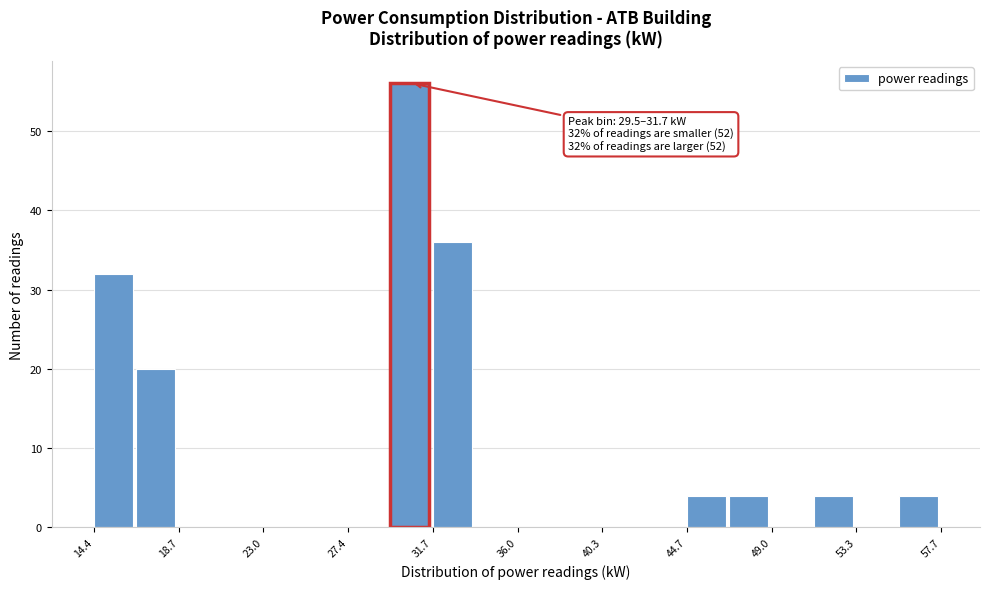

Over which range of the x-axis is the bar tallest?

29.5 to 31.5